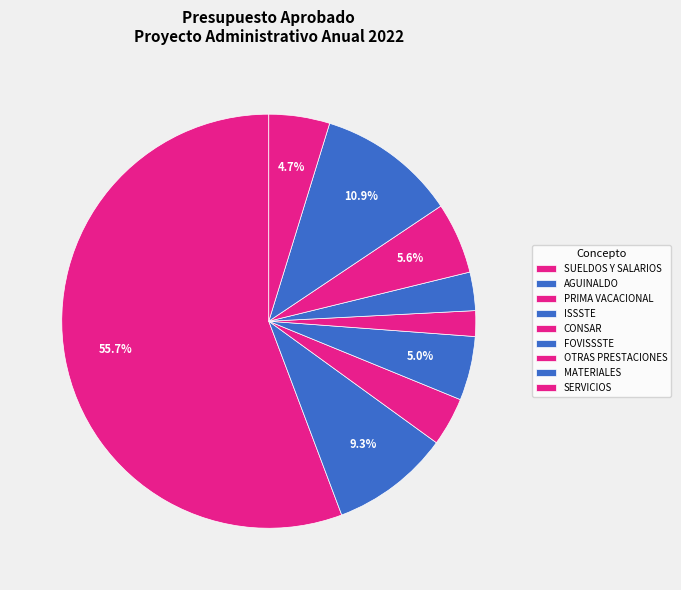

How many segments does this pie chart have?

9